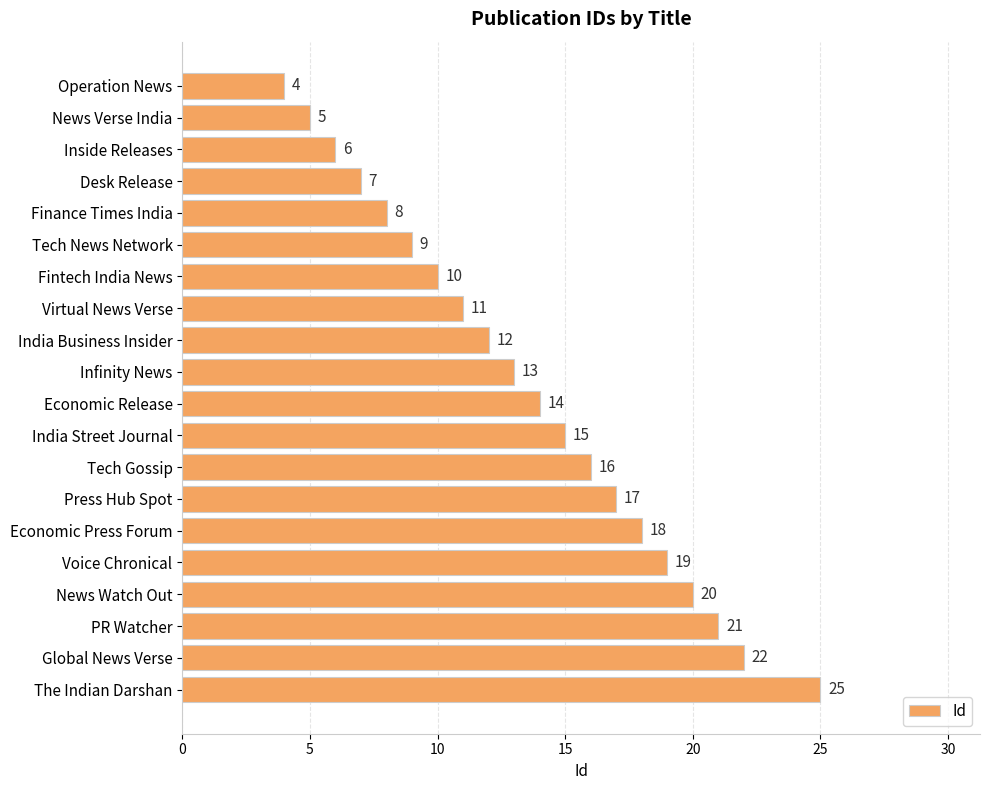

Which label corresponds to the largest value in the chart?

The Indian Darshan